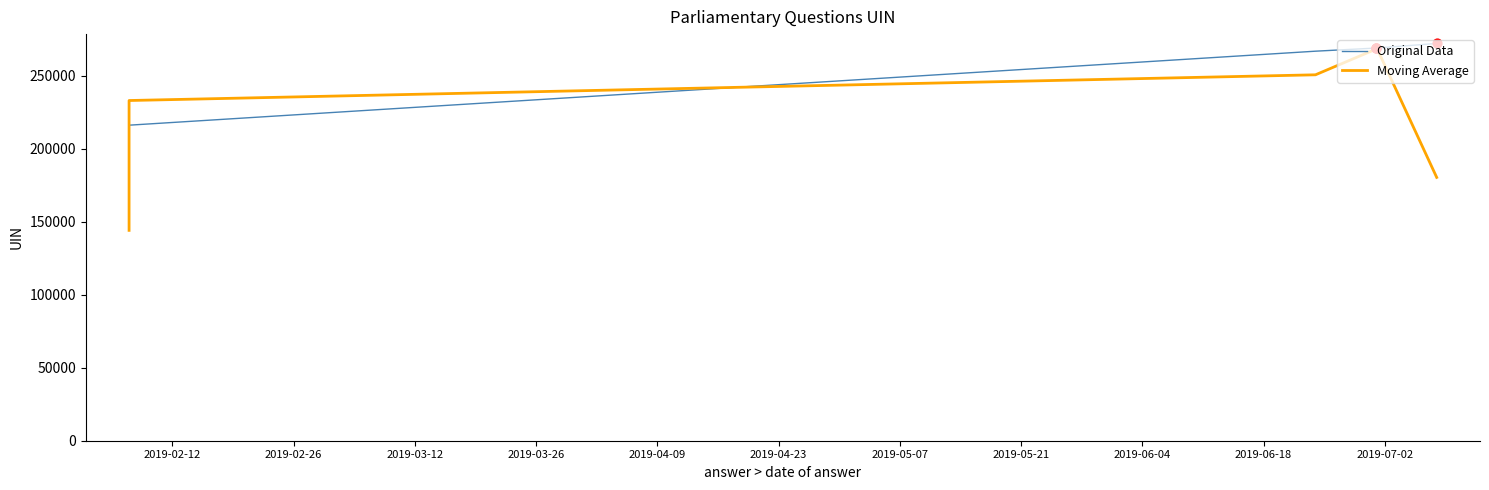

Which series has the largest total across all categories?

Original Data